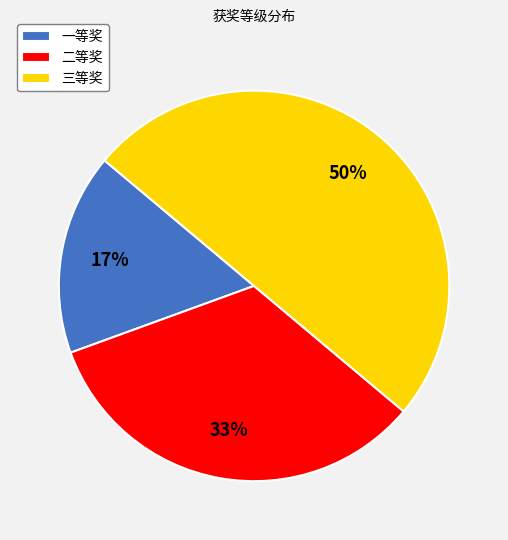

Combined, do 三等奖 and 一等奖 account for over 50%?

Yes